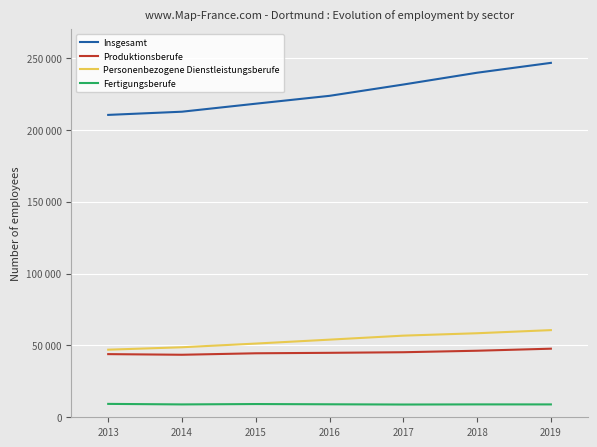

What are all the series names shown in the legend?

Insgesamt, Produktionsberufe, Personenbezogene Dienstleistungsberufe, Fertigungsberufe